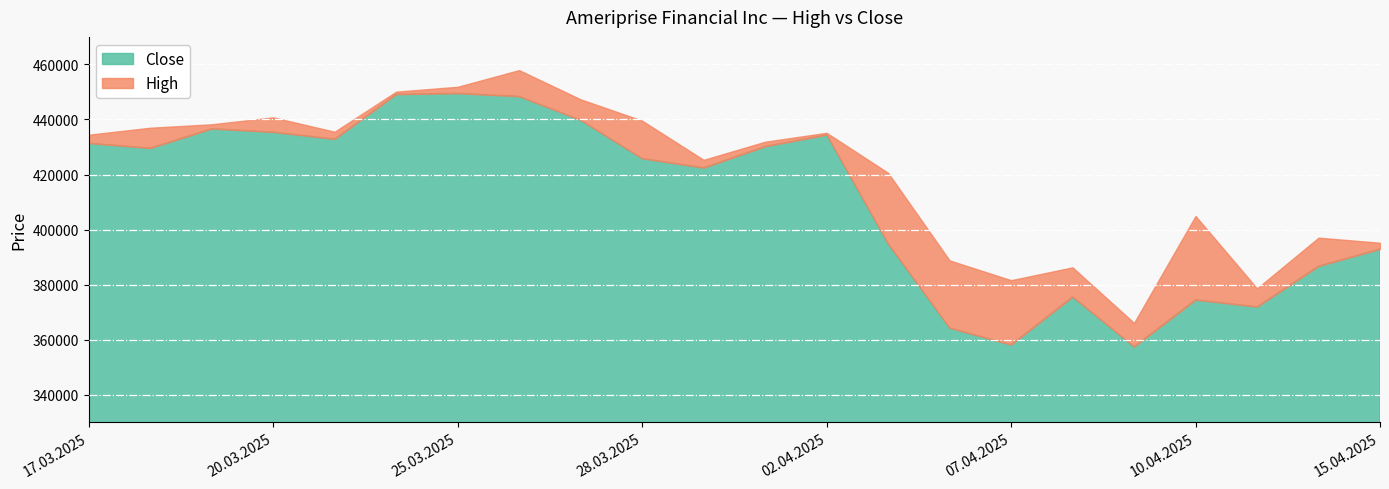

True or false: Close and High intersect in this chart.

False